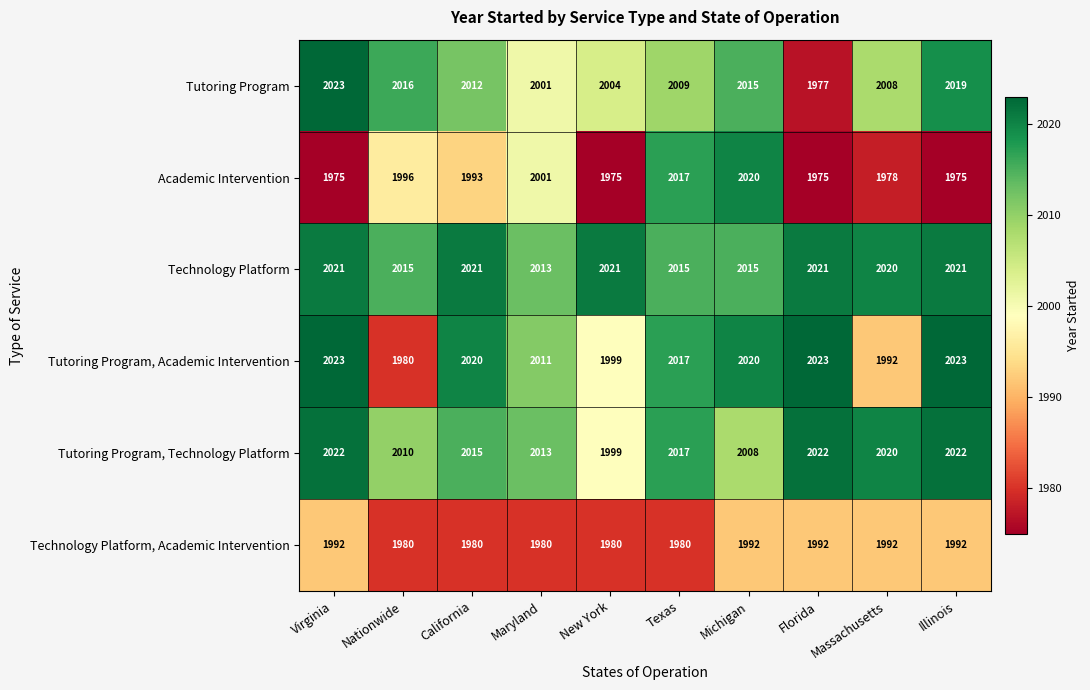

At which category is the sum across all series the highest?

Michigan